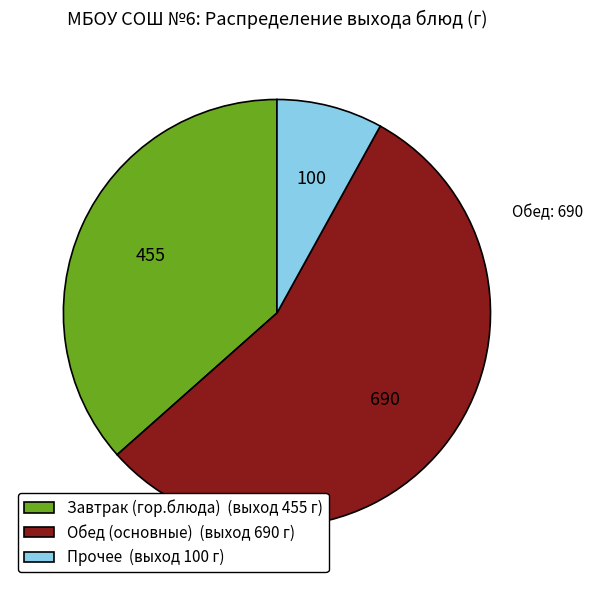

True or false: Обед (основные) (выход 690 г) accounts for 55% of the total.

True